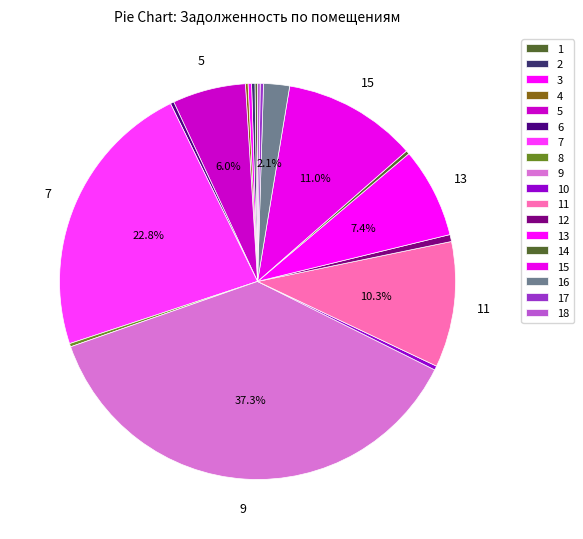

Is there any slice that represents more than half of the pie?

No